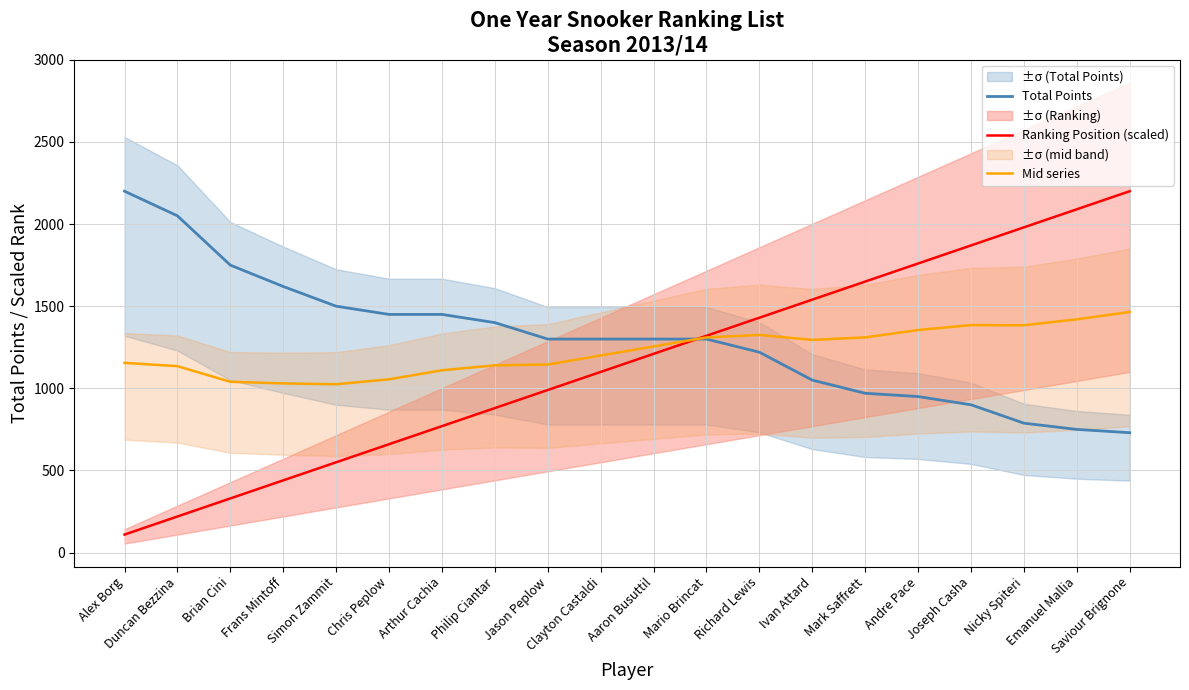

What are all the series names shown in the legend?

Total Points, Ranking Position (scaled), Mid series